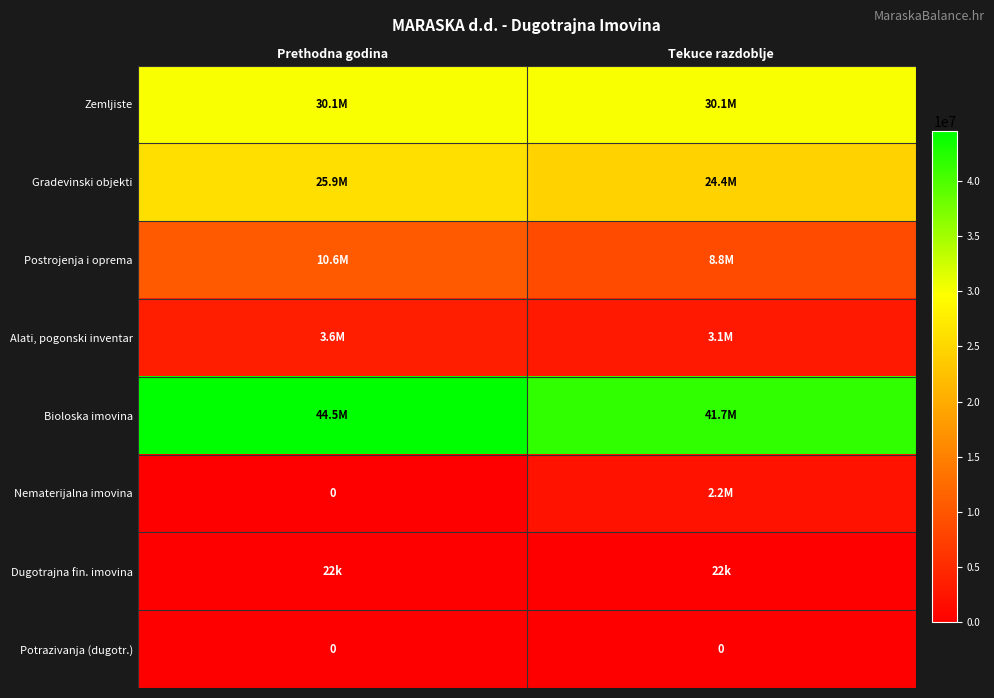

True or false: Potrazivanja (dugotr.) has a value of 0 at Prethodna godina.

True